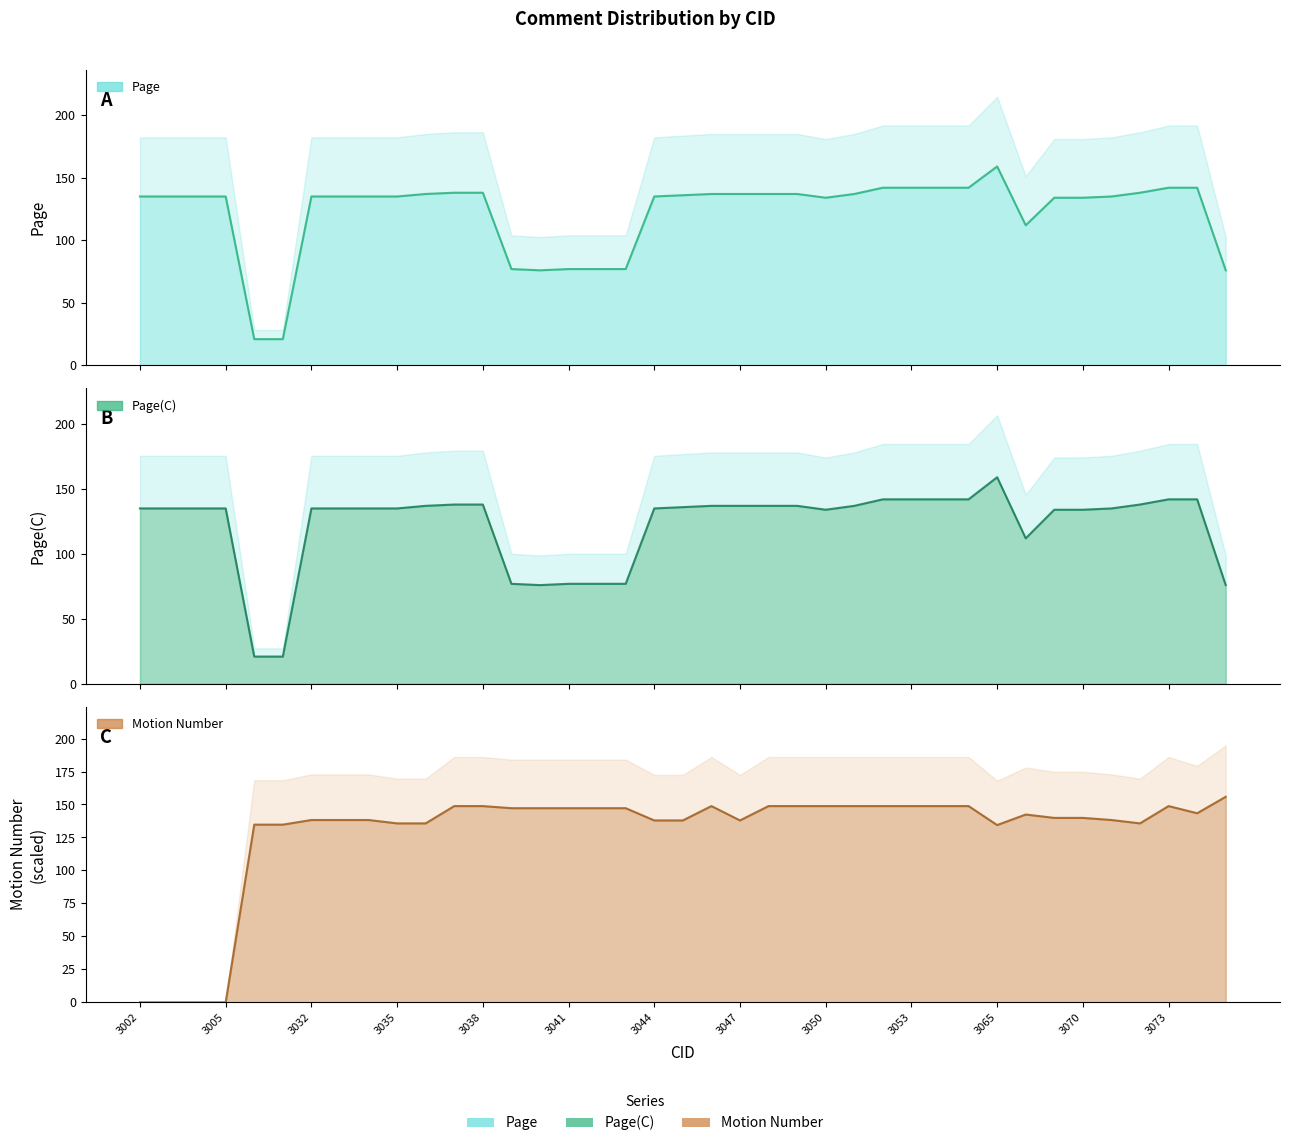

Reading left to right, extract all data points from this chart.

Page: 3002=135.0	3003=135.0	3004=135.0	3005=135.0	3026=21.0	3027=21.0	3032=135.0	3033=135.0	3034=135.0	3035=135.0	3036=137.0	3037=138.0	3038=138.0	3039=77.0	3040=76.0	3041=77.0	3042=77.0	3043=77.0	3044=135.0	3045=136.0	3046=137.0	3047=137.0	3048=137.0	3049=137.0	3050=134.0	3051=137.0	3052=142.0	3053=142.0	3054=142.0	3055=142.0	3065=159.0	3068=112.0	3069=134.0	3070=134.0	3071=135.0	3072=138.0	3073=142.0	3074=142.0	3079=76.0
Page(C): 3002=135.0	3003=135.0	3004=135.0	3005=135.0	3026=21.0	3027=21.0	3032=135.0	3033=135.0	3034=135.0	3035=135.0	3036=137.0	3037=138.0	3038=138.0	3039=77.0	3040=76.0	3041=77.0	3042=77.0	3043=77.0	3044=135.0	3045=136.0	3046=137.0	3047=137.0	3048=137.0	3049=137.0	3050=134.0	3051=137.0	3052=142.0	3053=142.0	3054=142.0	3055=142.0	3065=159.0	3068=112.0	3069=134.0	3070=134.0	3071=135.0	3072=138.0	3073=142.0	3074=142.0	3079=76.0
Motion Number: 3002=0.0	3003=0.0	3004=0.0	3005=0.0	3026=134.7	3027=134.7	3032=138.2	3033=138.2	3034=138.2	3035=135.7	3036=135.7	3037=148.8	3038=148.8	3039=147.2	3040=147.2	3041=147.2	3042=147.2	3043=147.2	3044=137.9	3045=137.9	3046=148.8	3047=137.9	3048=148.8	3049=148.8	3050=148.8	3051=148.8	3052=148.8	3053=148.8	3054=148.8	3055=148.8	3065=134.4	3068=142.4	3069=139.8	3070=139.8	3071=138.2	3072=135.7	3073=148.8	3074=143.4	3079=155.8